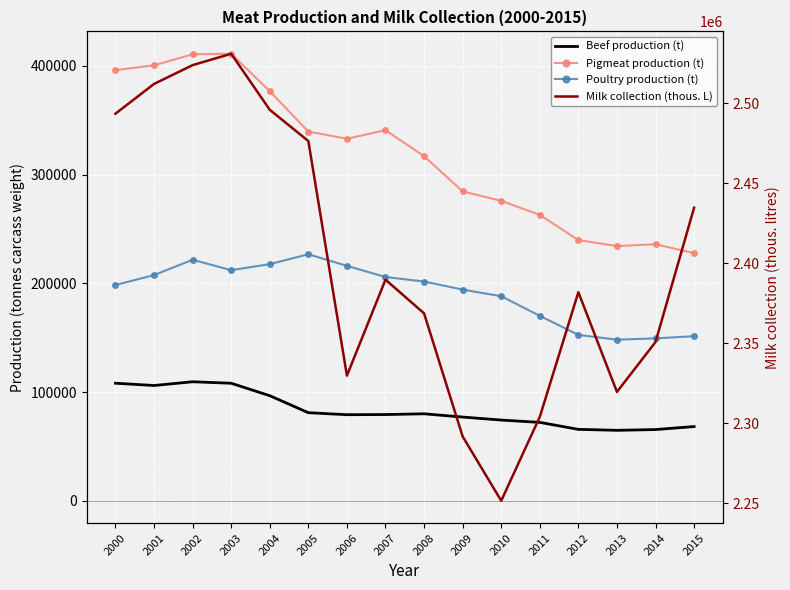

Where does the Pigmeat production (t) series first go above 333015?

2000